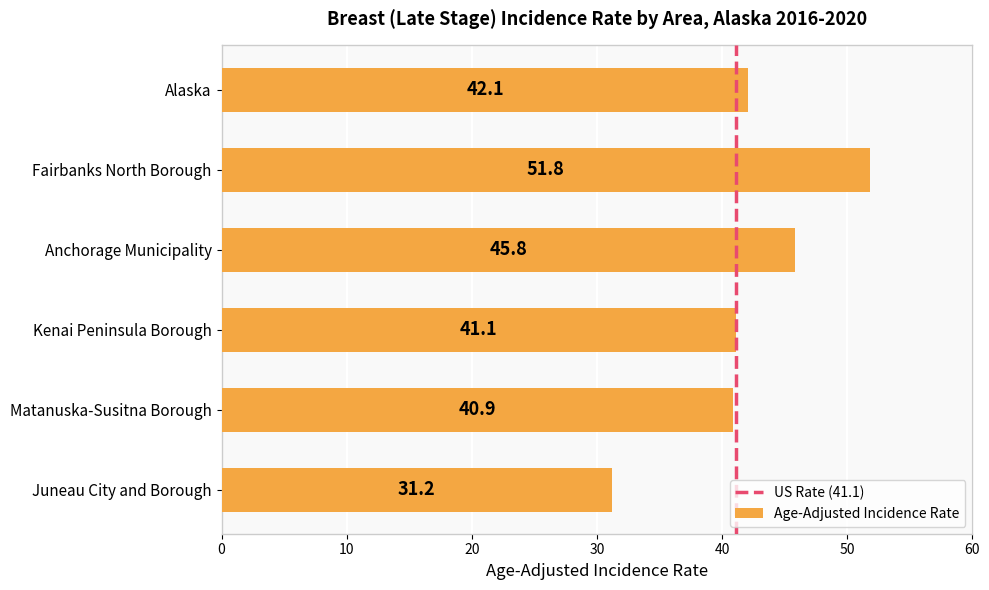

What is the ratio of the value at Anchorage Municipality to the value at Juneau City and Borough?

1.5